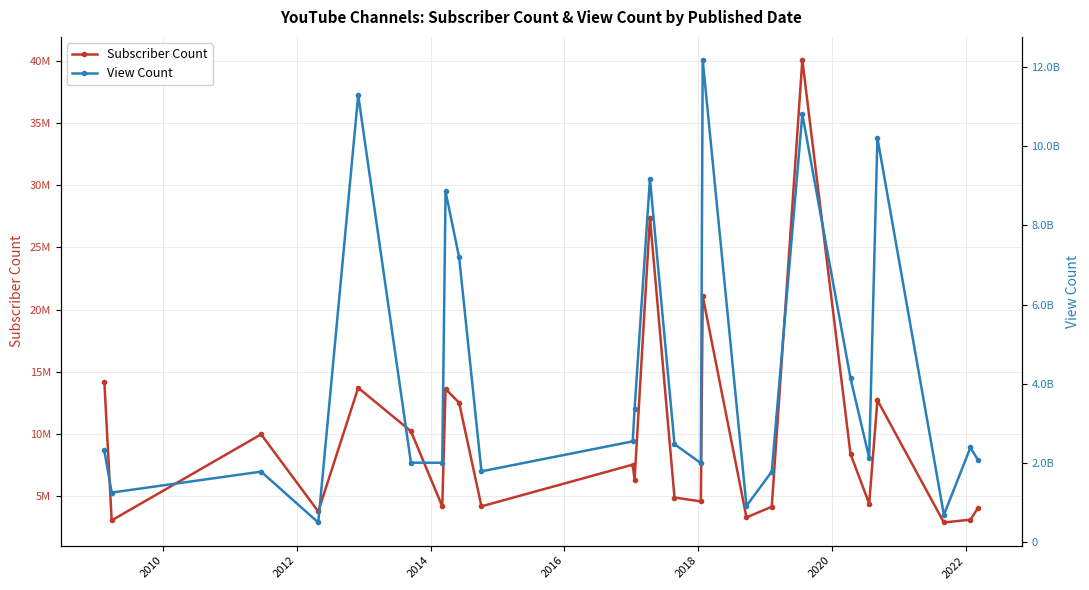

What is the highest value of the Subscriber Count series?

40100000